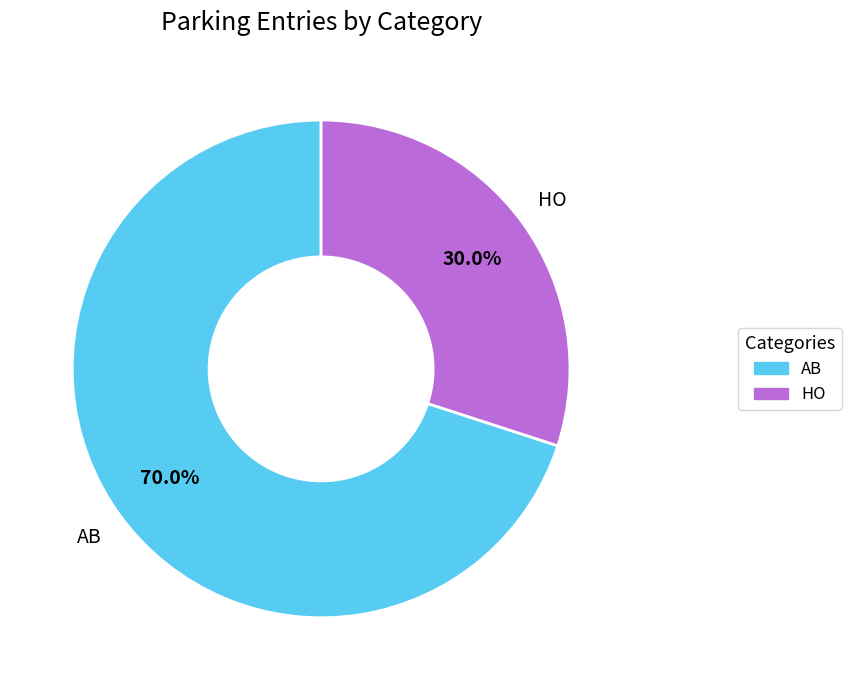

Is the sum of AB and HO greater than half?

Yes